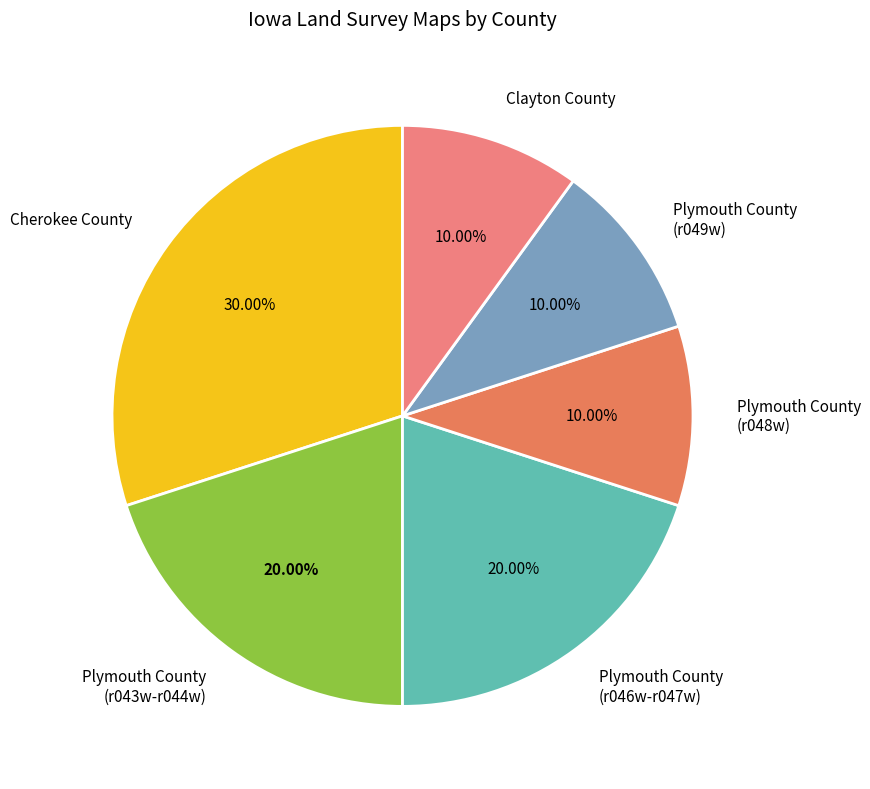

Approximately how many times larger is the value at Plymouth County (r043w-r044w) compared to Plymouth County (r049w)?

2.0